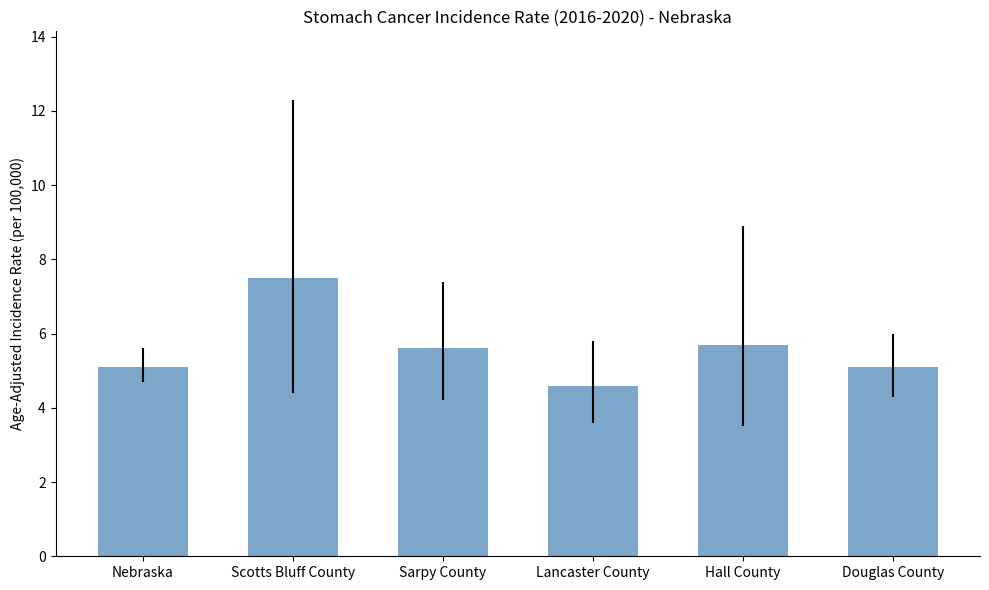

What is the sum of all values?

33.6